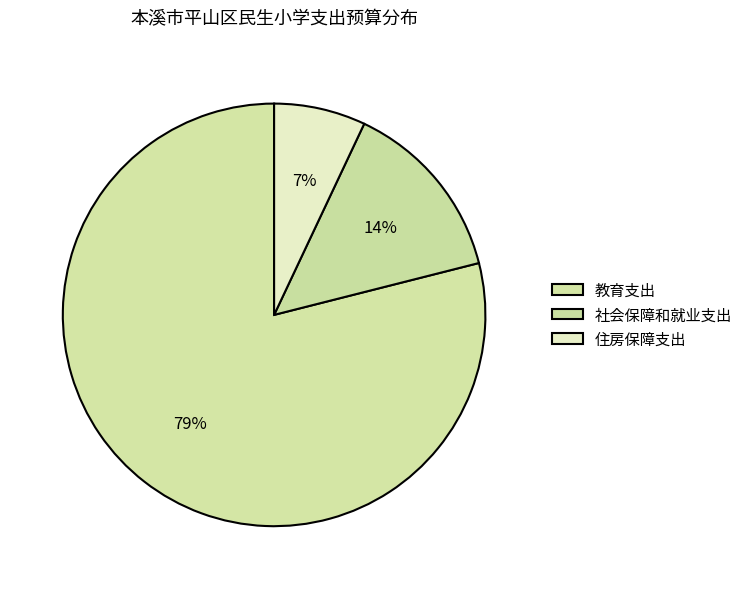

The 社会保障和就业支出 slice represents 14% of the pie. True or false?

True